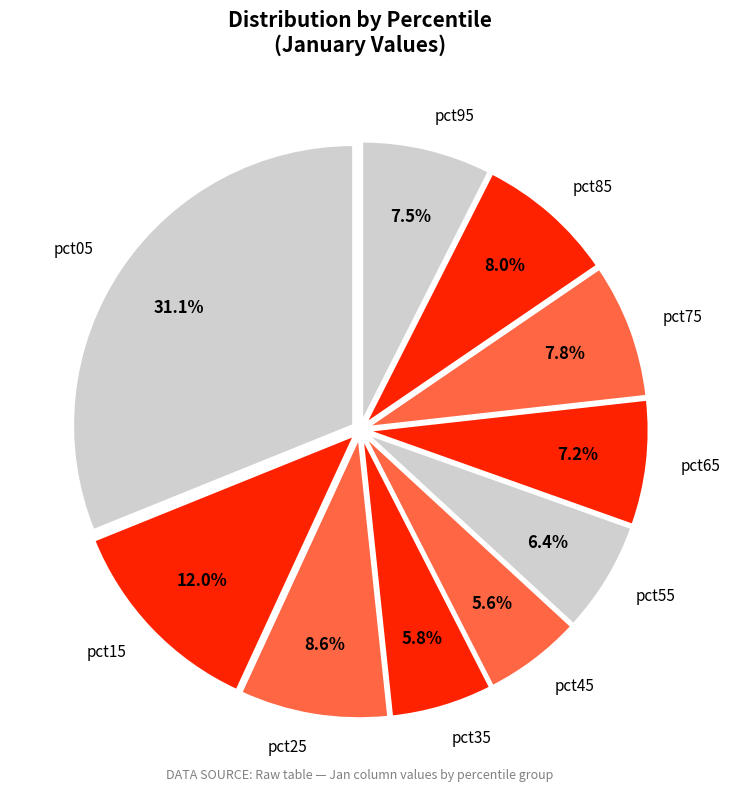

Count the number of slices in the pie.

10